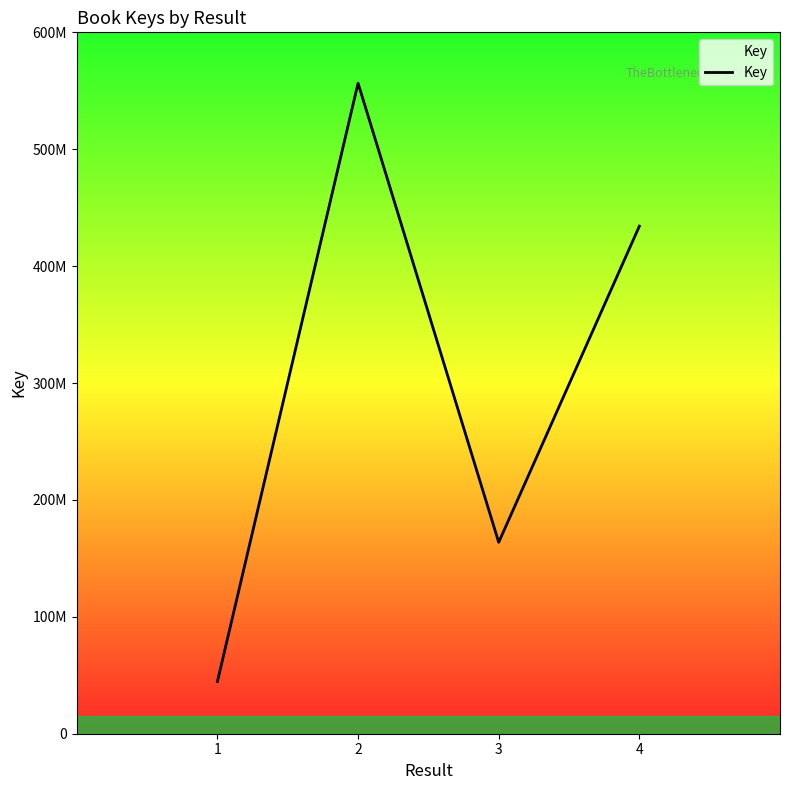

At which category does the data reach its first local peak?

2